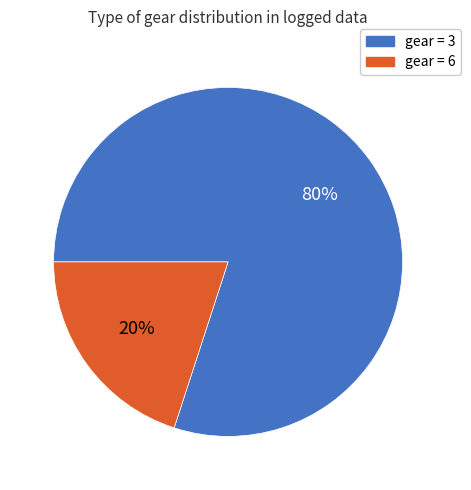

Which slice is the largest?

gear = 3